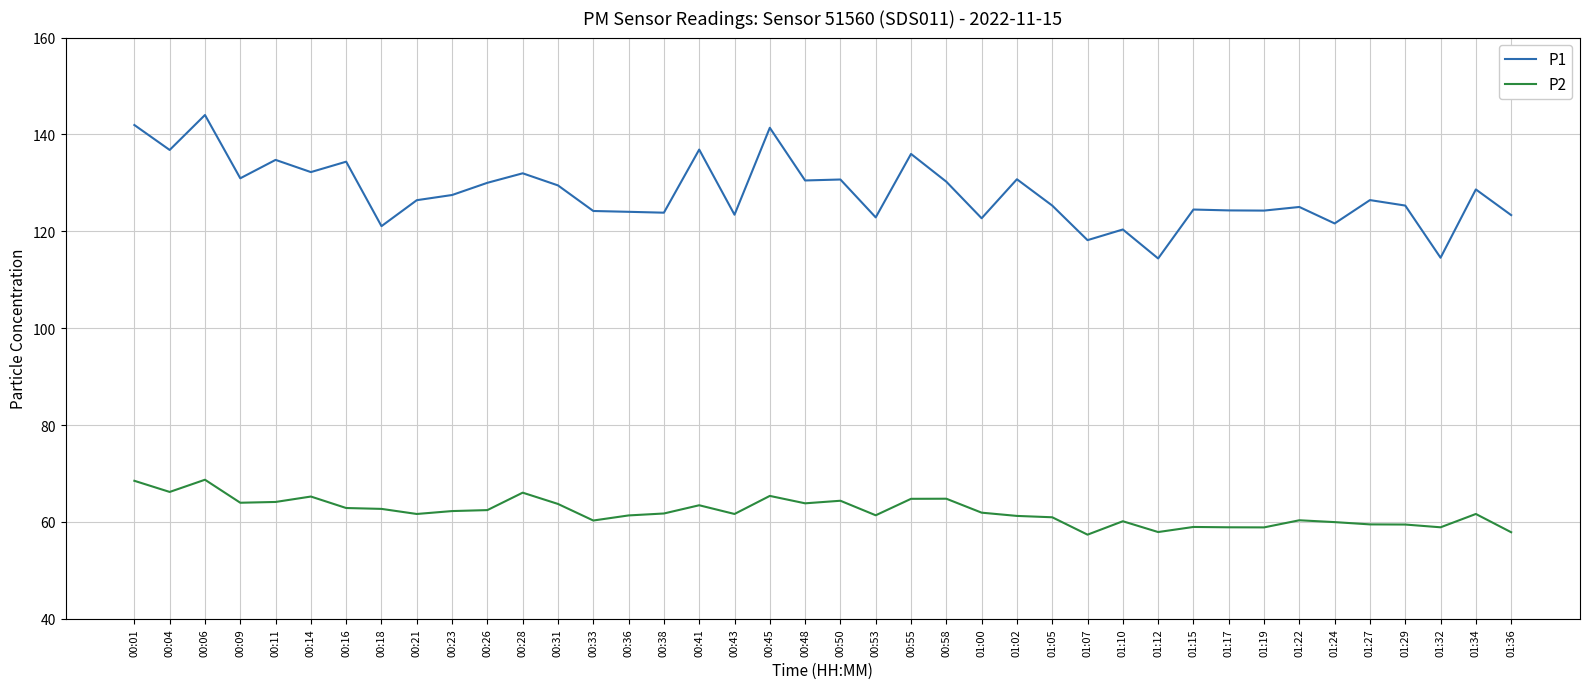

What position from the right is 00:45?

22